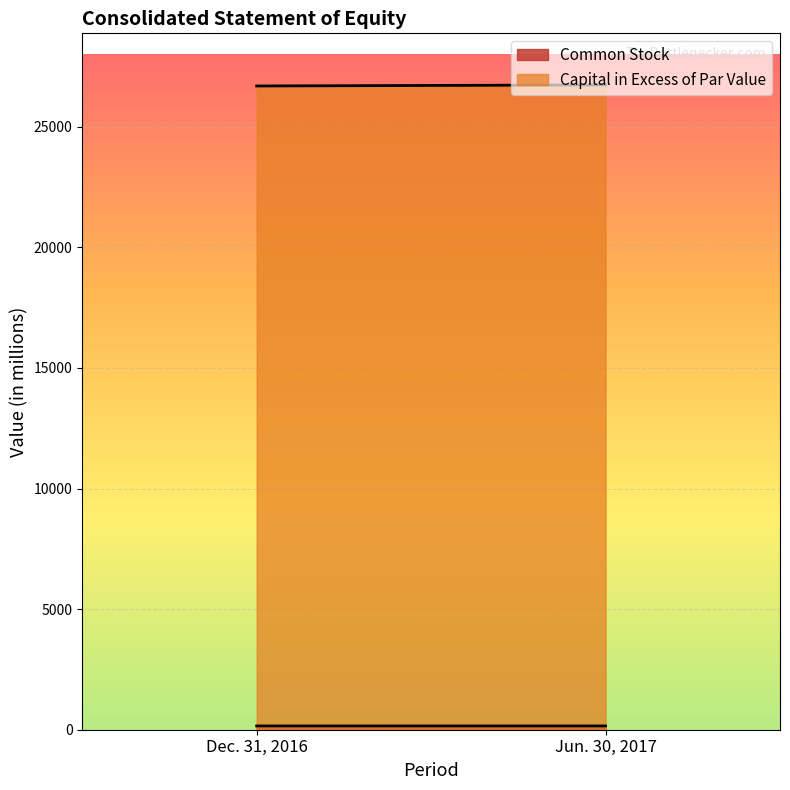

What is the lowest value of the Common Stock series?

157